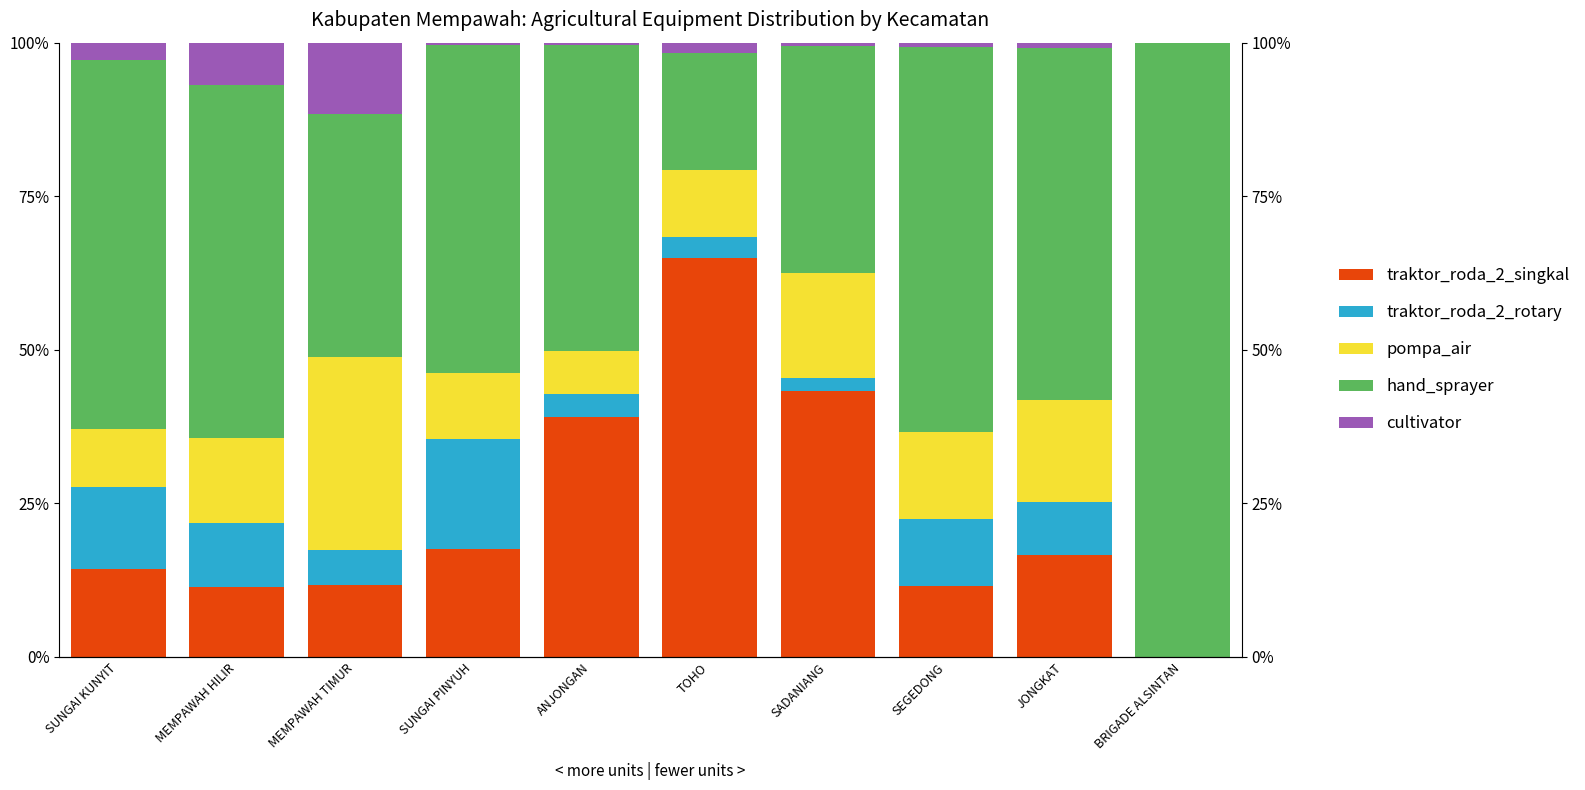

Count the number of data series in this chart.

5